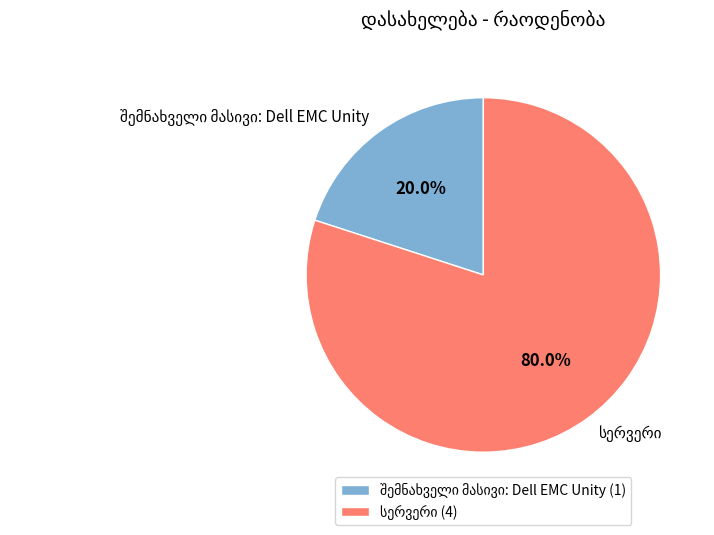

Is there any slice that represents more than half of the pie?

Yes